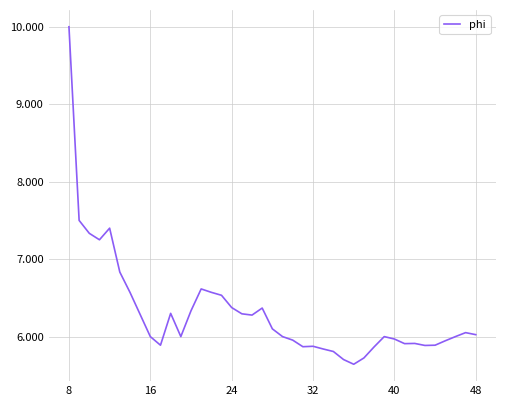

What is the maximum value shown in the chart?

10.0